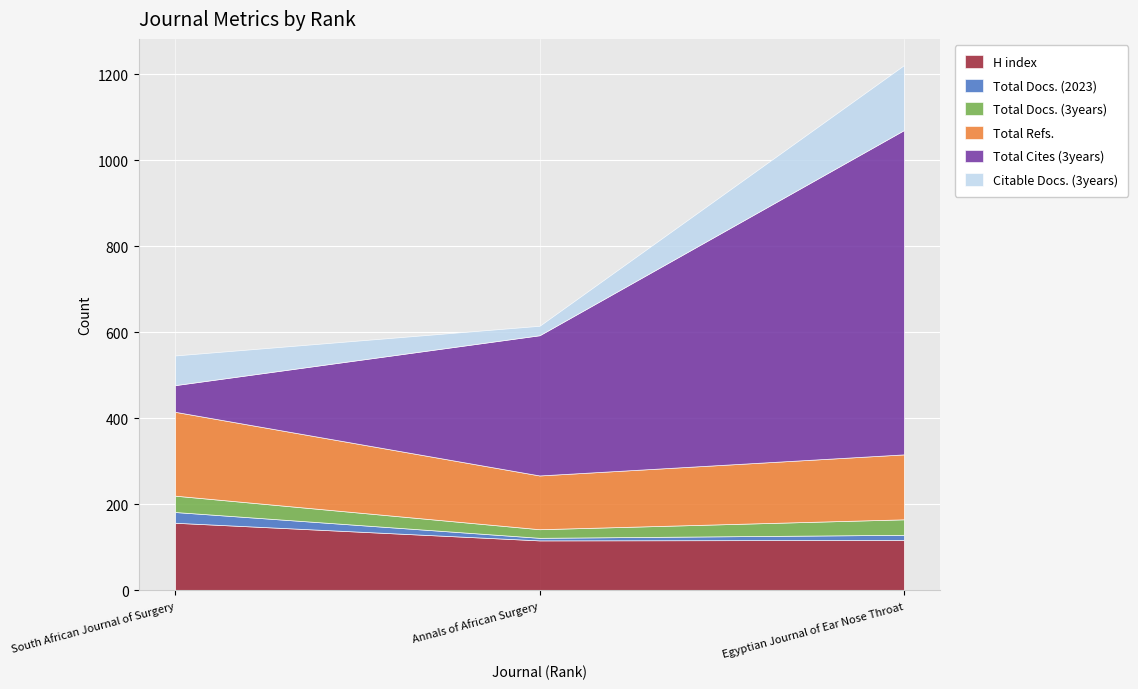

Rank the categories by Total Refs. value from highest to lowest.

South African Journal of Surgery, Egyptian Journal of Ear Nose Throat, Annals of African Surgery